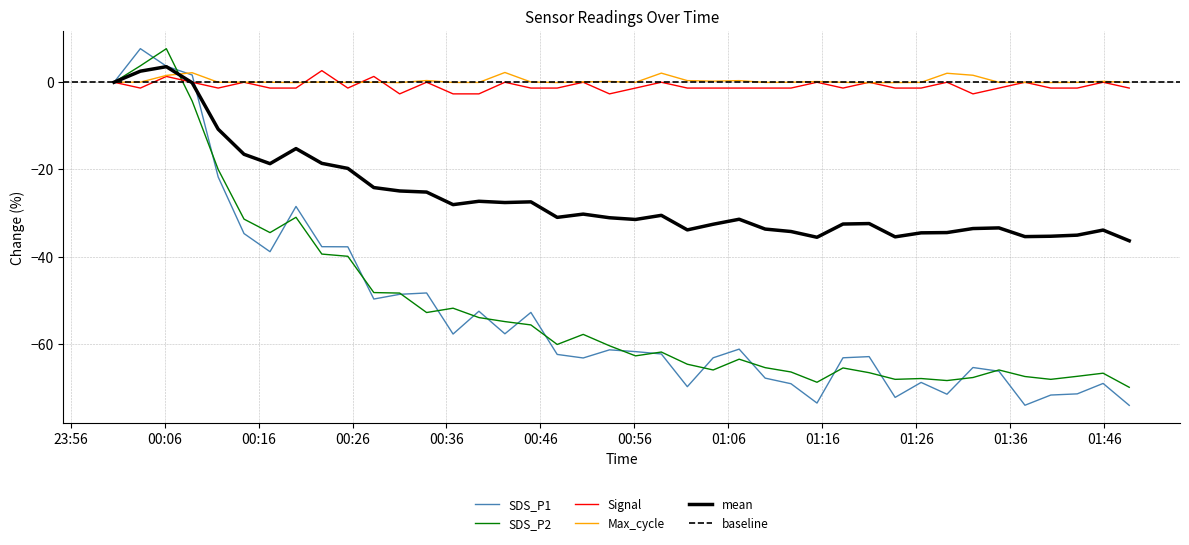

What is the lowest value of the Signal series?

-2.7